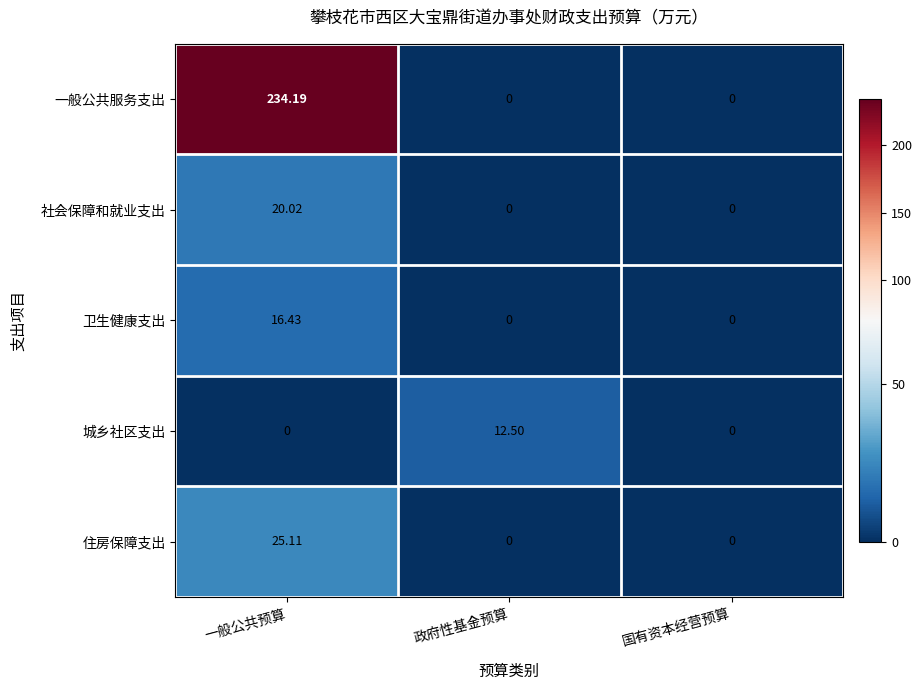

Which series has the largest total across all categories?

一般公共服务支出